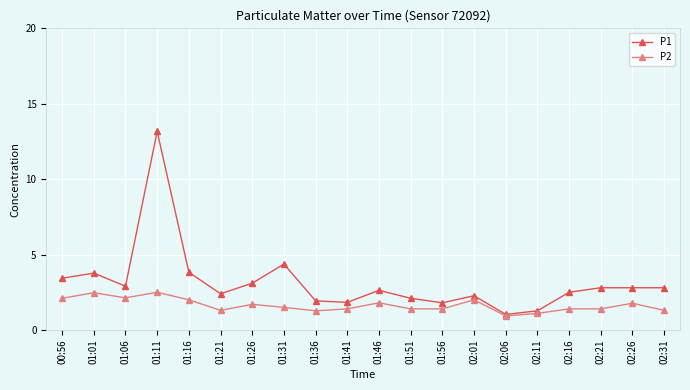

What are all the series names shown in the legend?

P1, P2